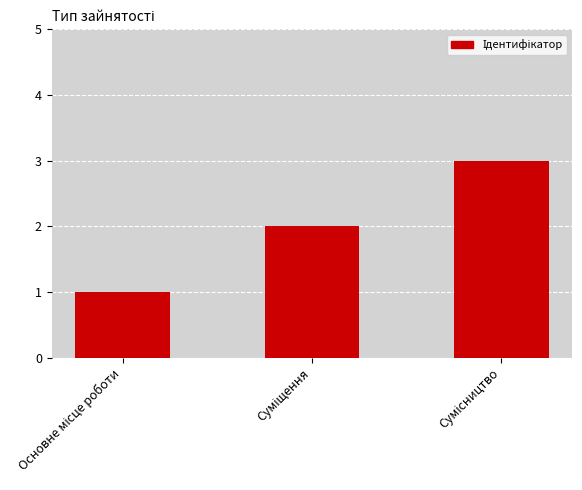

What is the greatest value displayed?

3